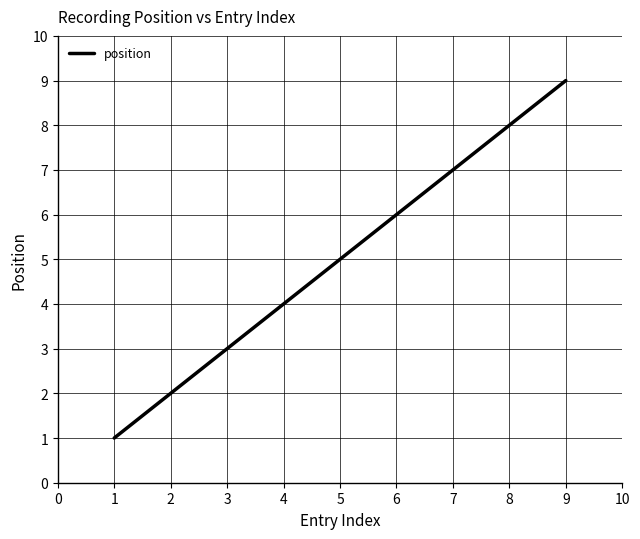

Approximately how many times larger is the value at 8 compared to 4?

2.0